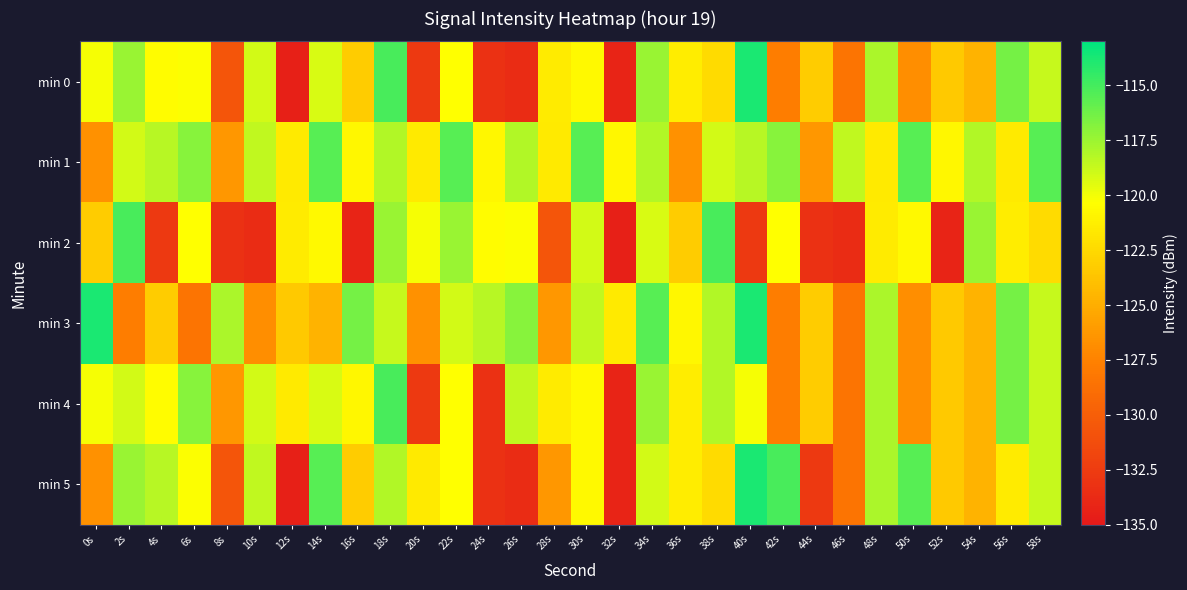

Reading left to right, extract all data points from this chart.

min 0: 0s=-120.1	2s=-117.4	4s=-120.5	6s=-120.3	8s=-130.7	10s=-119.0	12s=-134.4	14s=-119.2	16s=-123.3	18s=-115.1	20s=-132.6	22s=-120.3	24s=-133.3	26s=-133.6	28s=-121.5	30s=-120.7	32s=-134.2	34s=-117.5	36s=-121.3	38s=-122.4	40s=-113.8	42s=-127.8	44s=-123.3	46s=-128.4	48s=-117.9	50s=-126.8	52s=-123.4	54s=-124.7	56s=-116.4	58s=-118.7
min 1: 0s=-126.6	2s=-119.0	4s=-118.3	6s=-116.9	8s=-126.3	10s=-118.5	12s=-121.6	14s=-115.5	16s=-120.8	18s=-118.1	20s=-121.6	22s=-115.5	24s=-120.8	26s=-118.1	28s=-121.6	30s=-115.5	32s=-120.8	34s=-118.1	36s=-126.6	38s=-119.0	40s=-118.3	42s=-116.9	44s=-126.3	46s=-118.5	48s=-121.6	50s=-115.5	52s=-120.8	54s=-118.1	56s=-121.6	58s=-115.5
min 2: 0s=-123.3	2s=-115.1	4s=-132.6	6s=-120.3	8s=-133.3	10s=-133.6	12s=-121.5	14s=-120.7	16s=-134.2	18s=-117.5	20s=-120.1	22s=-117.4	24s=-120.5	26s=-120.3	28s=-130.7	30s=-119.0	32s=-134.4	34s=-119.2	36s=-123.3	38s=-115.1	40s=-132.6	42s=-120.3	44s=-133.3	46s=-133.6	48s=-121.5	50s=-120.7	52s=-134.2	54s=-117.5	56s=-121.3	58s=-122.4
min 3: 0s=-113.8	2s=-127.8	4s=-123.3	6s=-128.4	8s=-117.9	10s=-126.8	12s=-123.4	14s=-124.7	16s=-116.4	18s=-118.7	20s=-126.6	22s=-119.0	24s=-118.3	26s=-116.9	28s=-126.3	30s=-118.5	32s=-121.6	34s=-115.5	36s=-120.8	38s=-118.1	40s=-113.8	42s=-127.8	44s=-123.3	46s=-128.4	48s=-117.9	50s=-126.8	52s=-123.4	54s=-124.7	56s=-116.4	58s=-118.7
min 4: 0s=-120.1	2s=-119.0	4s=-120.5	6s=-116.9	8s=-126.3	10s=-119.0	12s=-121.6	14s=-119.2	16s=-120.8	18s=-115.1	20s=-132.6	22s=-120.3	24s=-133.3	26s=-118.5	28s=-121.5	30s=-120.7	32s=-134.2	34s=-117.5	36s=-121.3	38s=-118.1	40s=-120.1	42s=-127.8	44s=-123.3	46s=-128.4	48s=-117.9	50s=-126.8	52s=-123.4	54s=-124.7	56s=-116.4	58s=-118.7
min 5: 0s=-126.6	2s=-117.4	4s=-118.3	6s=-120.3	8s=-130.7	10s=-118.5	12s=-134.4	14s=-115.5	16s=-123.3	18s=-118.1	20s=-121.6	22s=-120.3	24s=-133.3	26s=-133.6	28s=-126.3	30s=-120.7	32s=-134.2	34s=-119.0	36s=-121.3	38s=-122.4	40s=-113.8	42s=-115.1	44s=-132.6	46s=-128.4	48s=-117.9	50s=-115.5	52s=-123.4	54s=-124.7	56s=-121.5	58s=-118.7